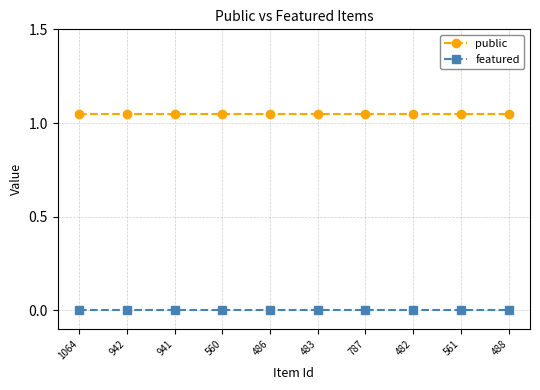

What position from the right is 483?

5